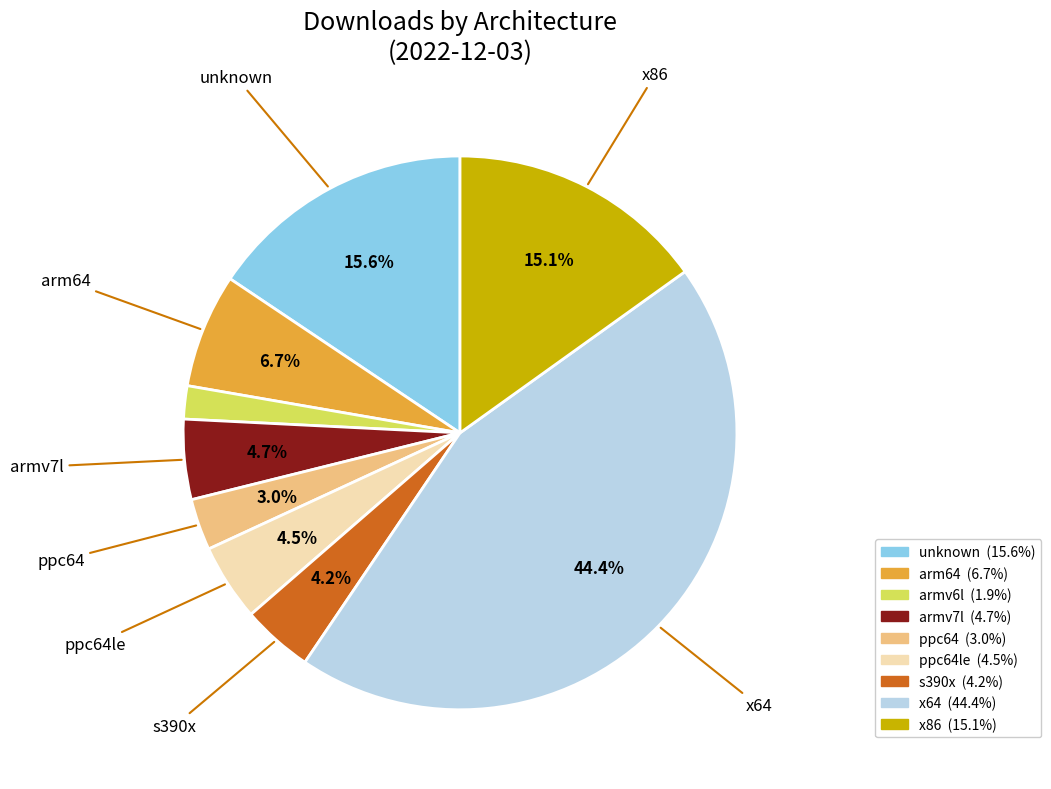

Is there any slice that represents more than half of the pie?

No